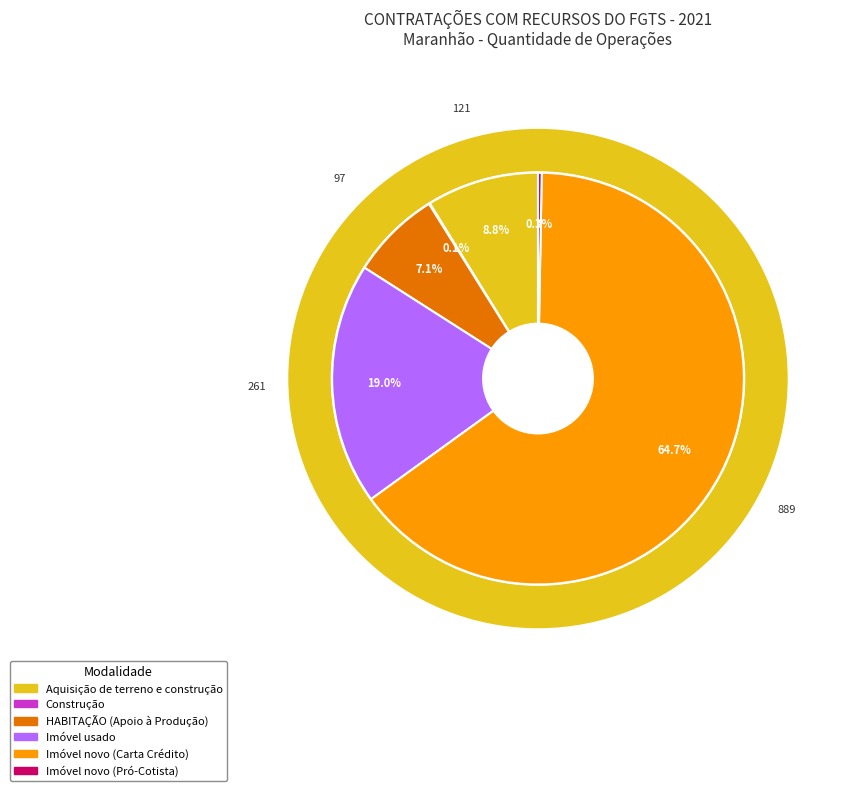

Combined, do Imóvel usado and Imóvel novo (Pró-Cotista) account for over 50%?

No